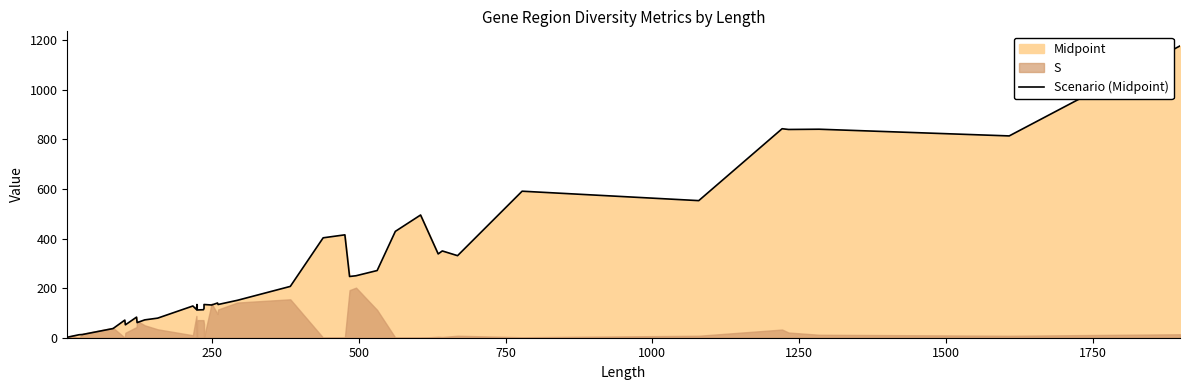

What is the smallest value displayed?

2